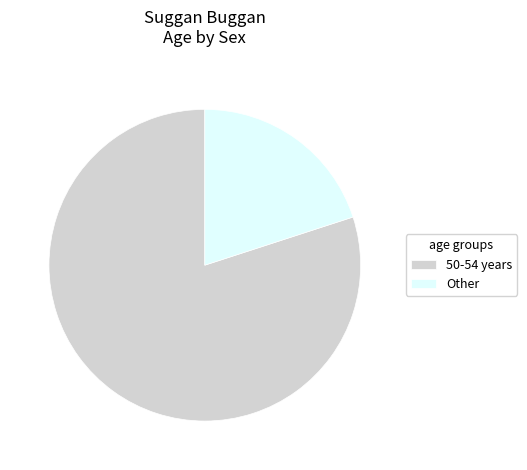

True or false: 50-54 years accounts for 49% of the total.

False